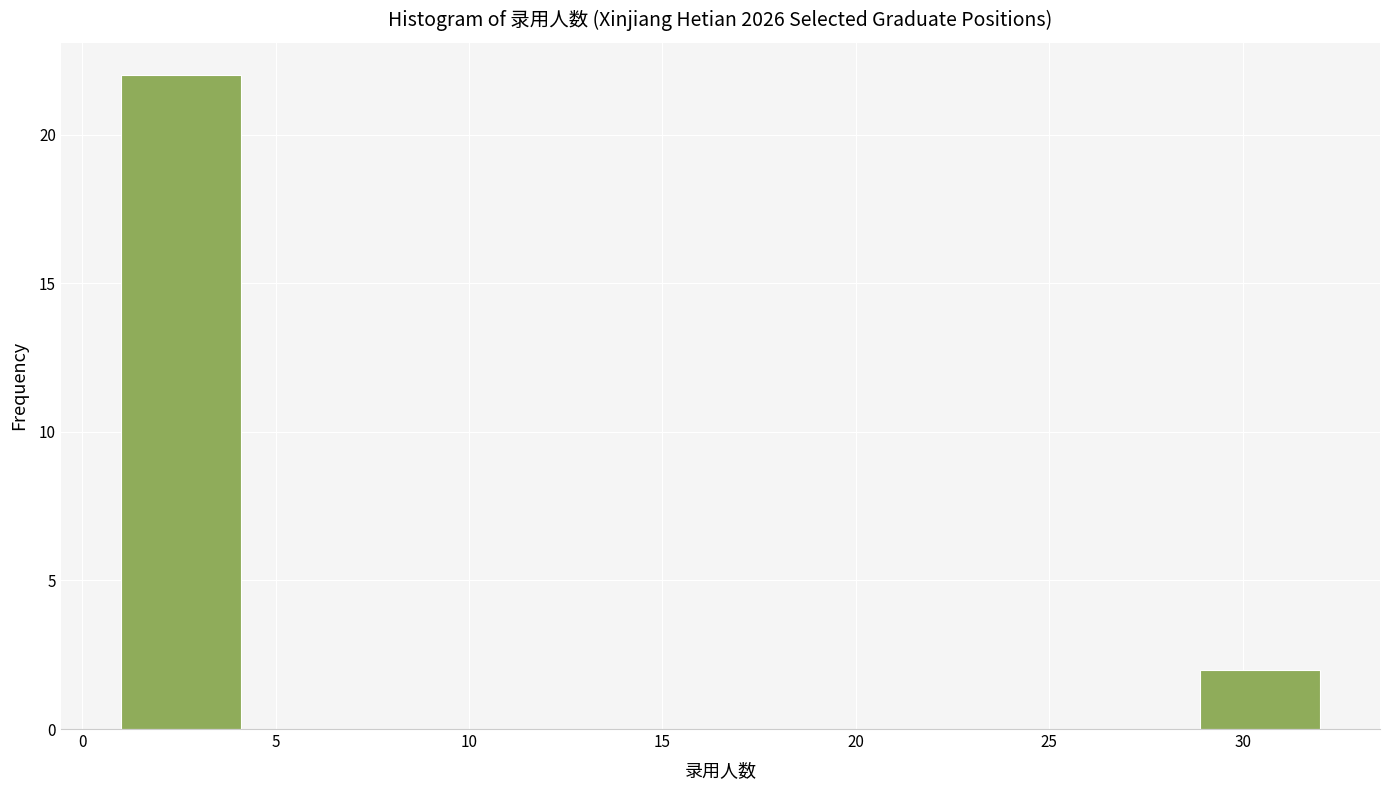

Reading left to right, list every bar in this chart as the range it spans on the x-axis followed by its height. Neither the bar edges nor the heights are printed on the chart, so give them approximately, as read against the axes.

1.0 to 4.1: 22
4.1 to 7.2: 0
7.2 to 10.3: 0
10.3 to 13.4: 0
13.4 to 16.5: 0
16.5 to 19.6: 0
19.6 to 22.7: 0
22.7 to 25.8: 0
25.8 to 28.9: 0
28.9 to 32.0: 2